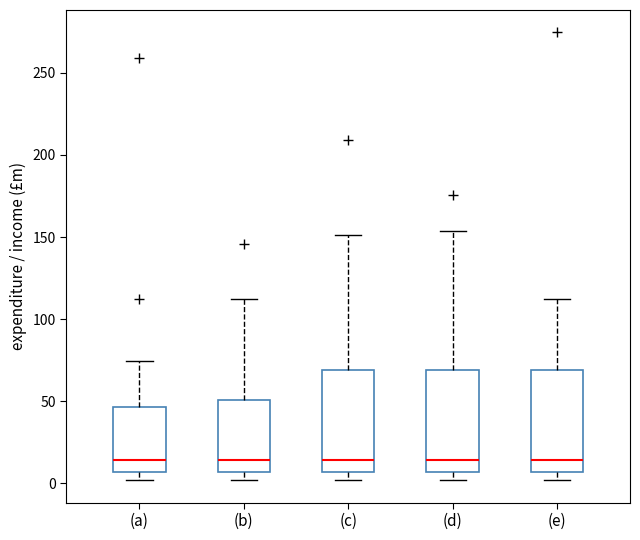

Reading left to right, transcribe this box plot: for each box, give where its median line is, the range the box spans, and where its two whiskers end, as read against the y-axis. The values are not printed on the chart, so give them approximately, as read against the axis.

(a): median 15, box 5 to 45, whiskers 0 to 75
(b): median 15, box 5 to 50, whiskers 0 to 110
(c): median 15, box 5 to 70, whiskers 0 to 150
(d): median 15, box 5 to 70, whiskers 0 to 155
(e): median 15, box 5 to 70, whiskers 0 to 110